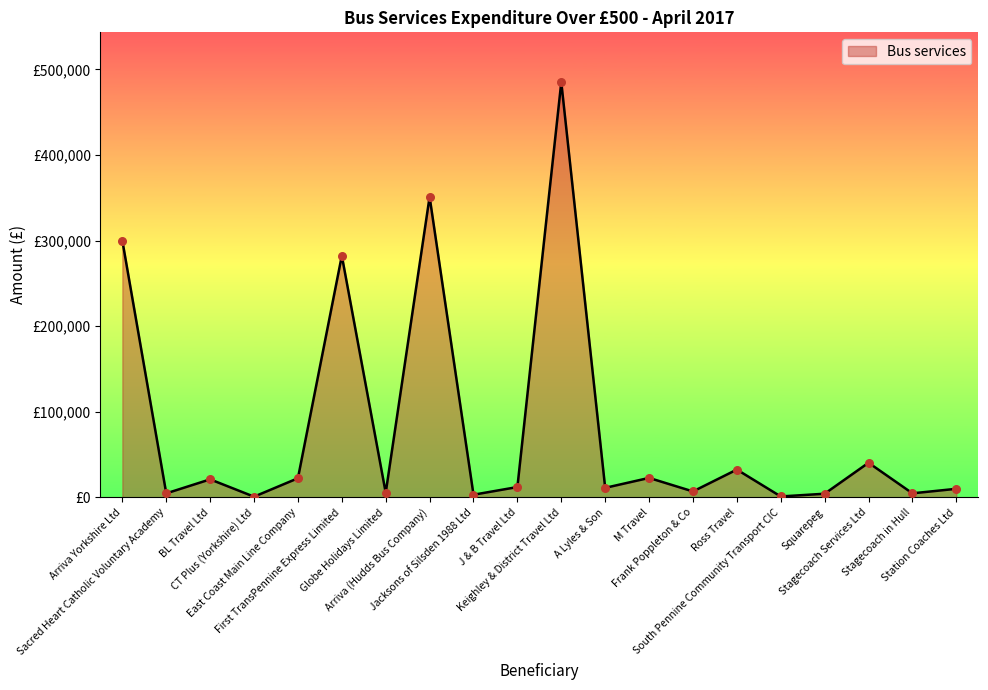

Between Stagecoach in Hull and J & B Travel Ltd, which is larger?

J & B Travel Ltd